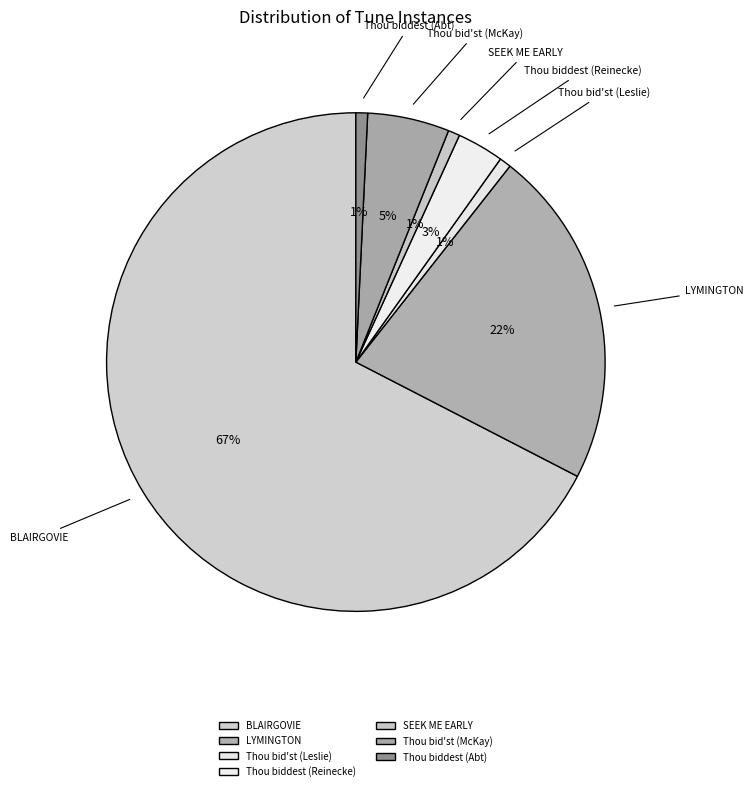

Does any single category account for the majority?

Yes